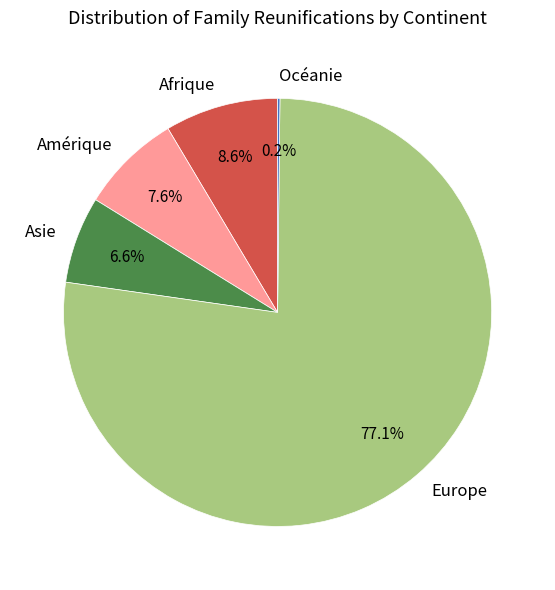

To the nearest percent, what portion does Asie represent?

7%